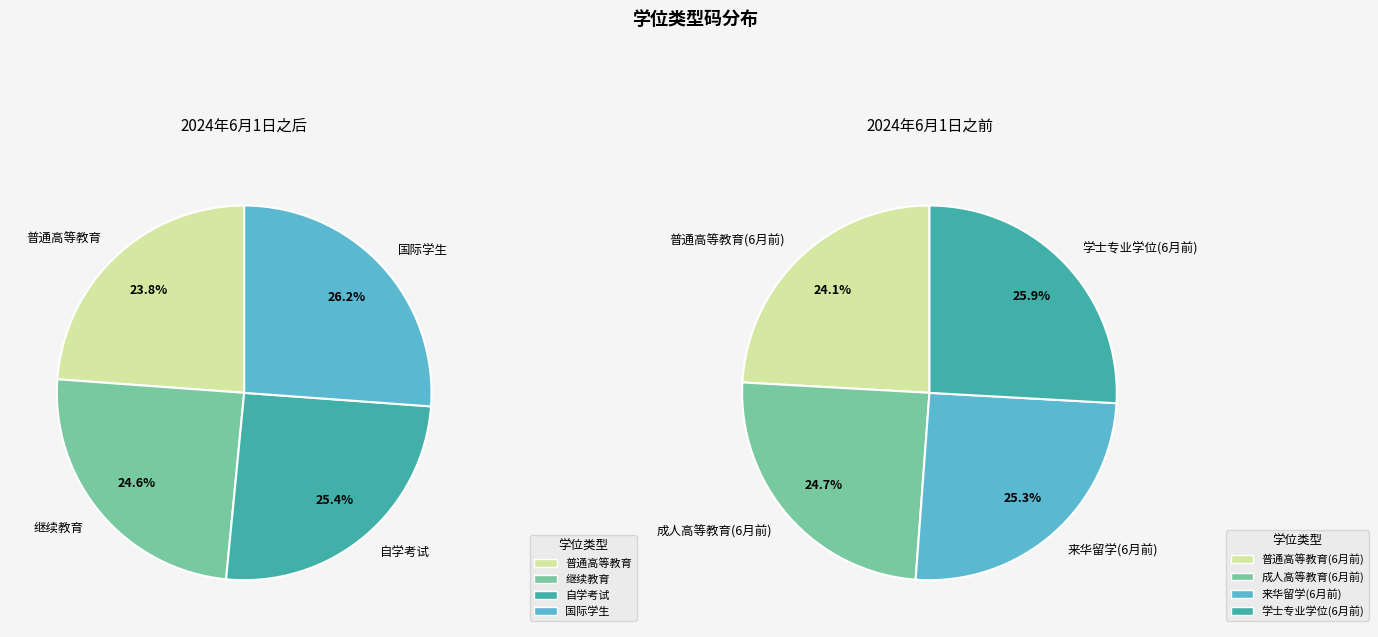

Does 普通高等教育(6月前) account for over 50% of the chart?

No